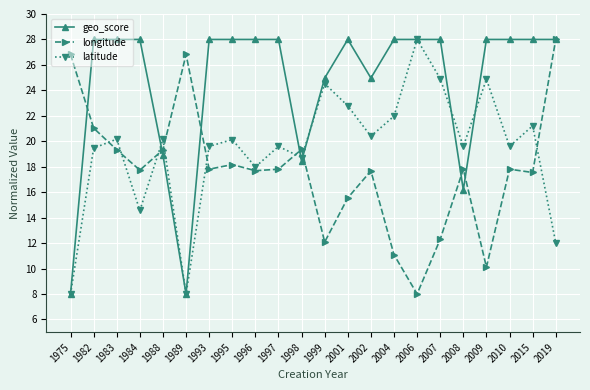

What is the difference between the highest and lowest values at 1995?

9.8